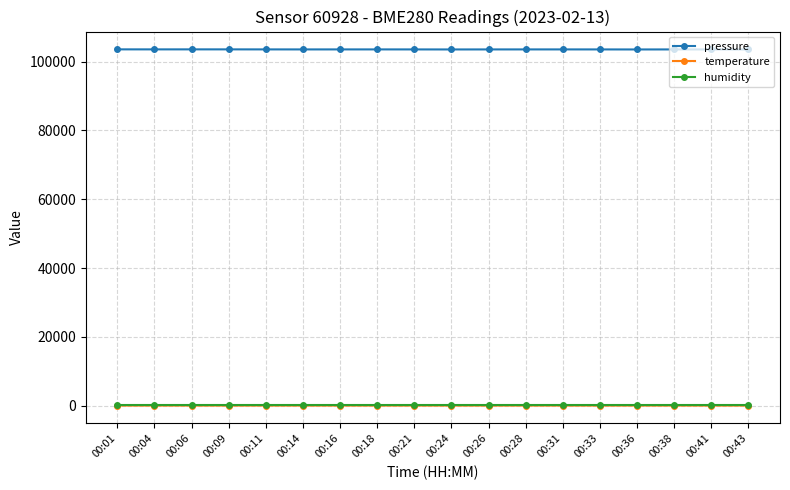

True or false: temperature and humidity cross at least once.

False